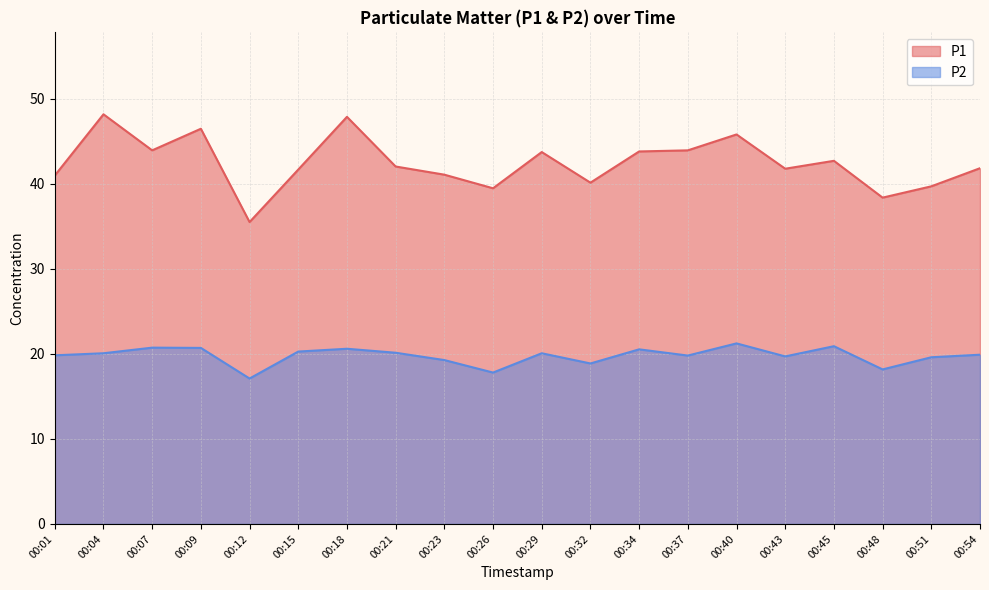

What is the difference between the maximum and second lowest values in the P2 series?

3.4